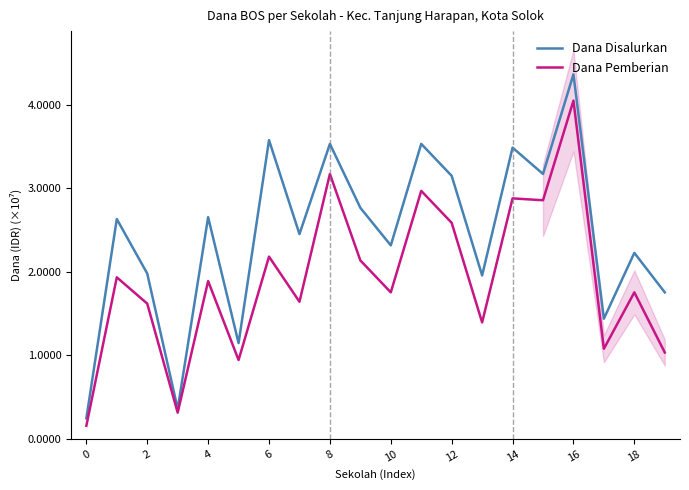

The value of Dana Pemberian at 10 is 0.9. True or false?

False